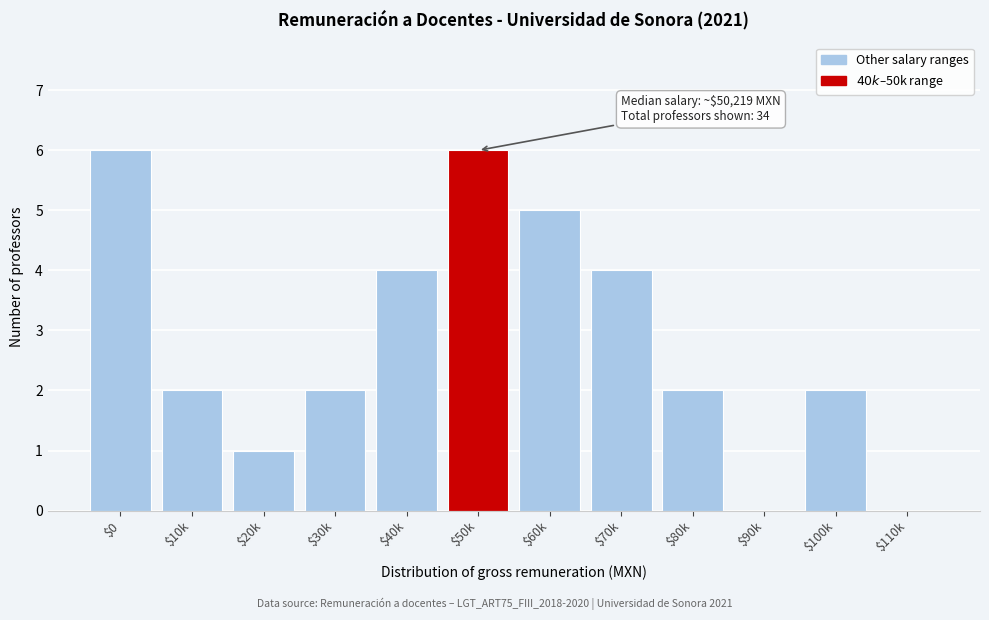

Is it true that the value at $80k is 3?

False